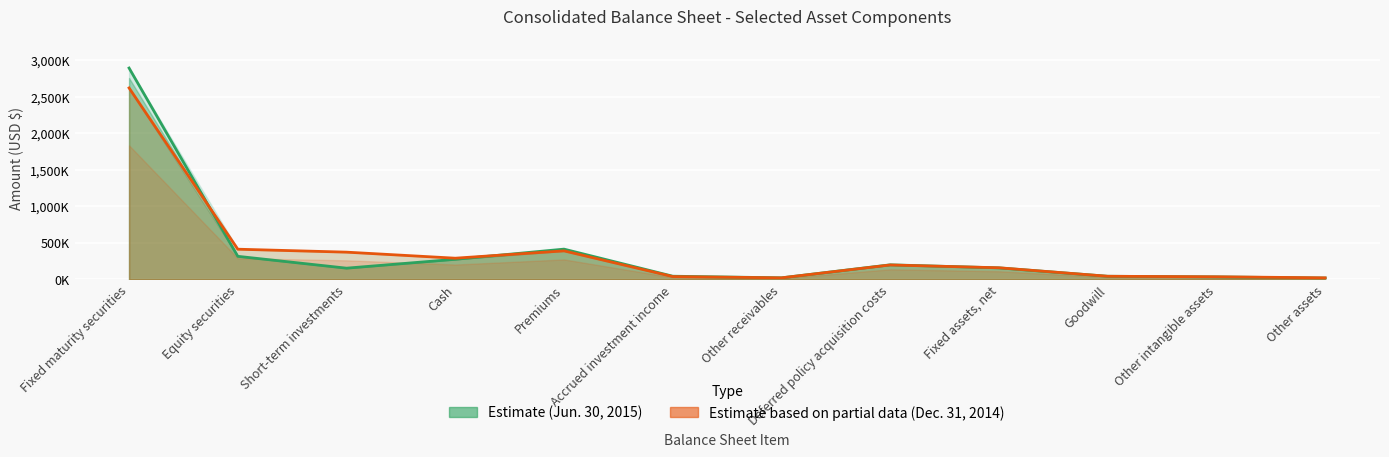

Which series has the widest spread of values?

Estimate (Jun. 30, 2015)